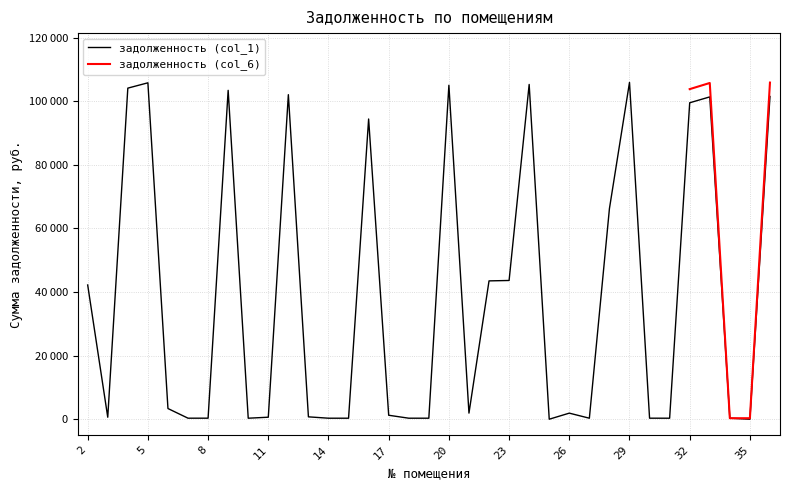

How many points are lower than both their immediate neighbors (excluding endpoints)?

9